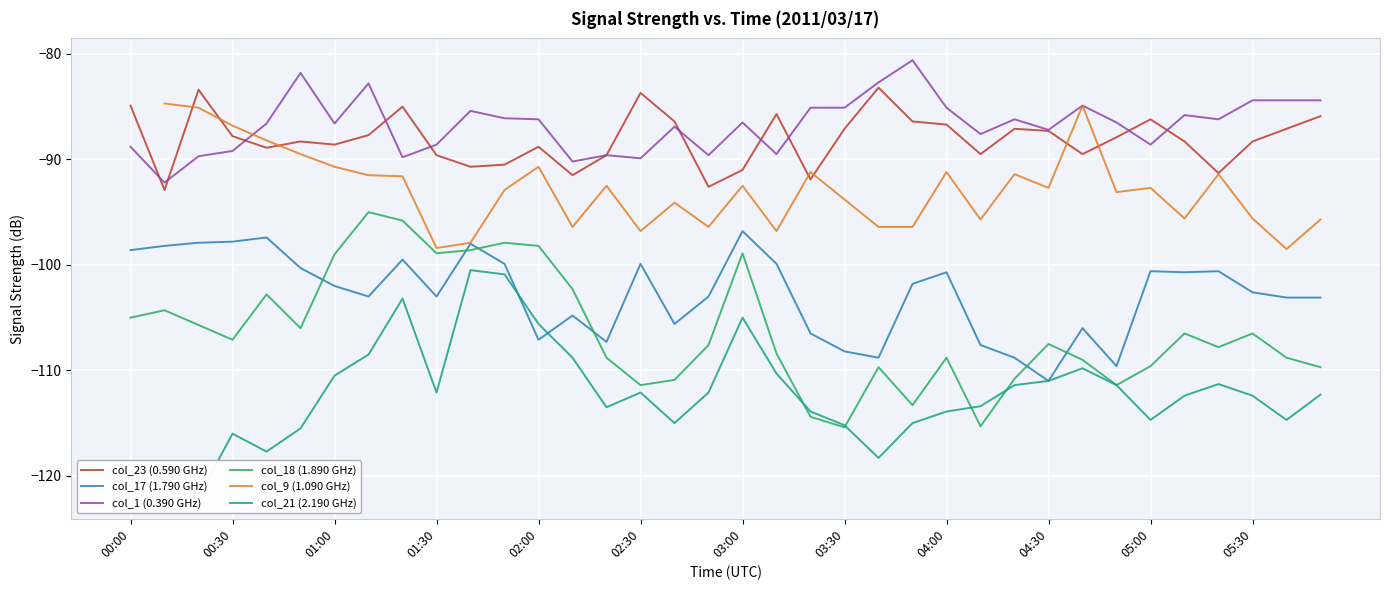

In col_1 (0.390 GHz), how many points are lower than both neighbors (excluding endpoints)?

11